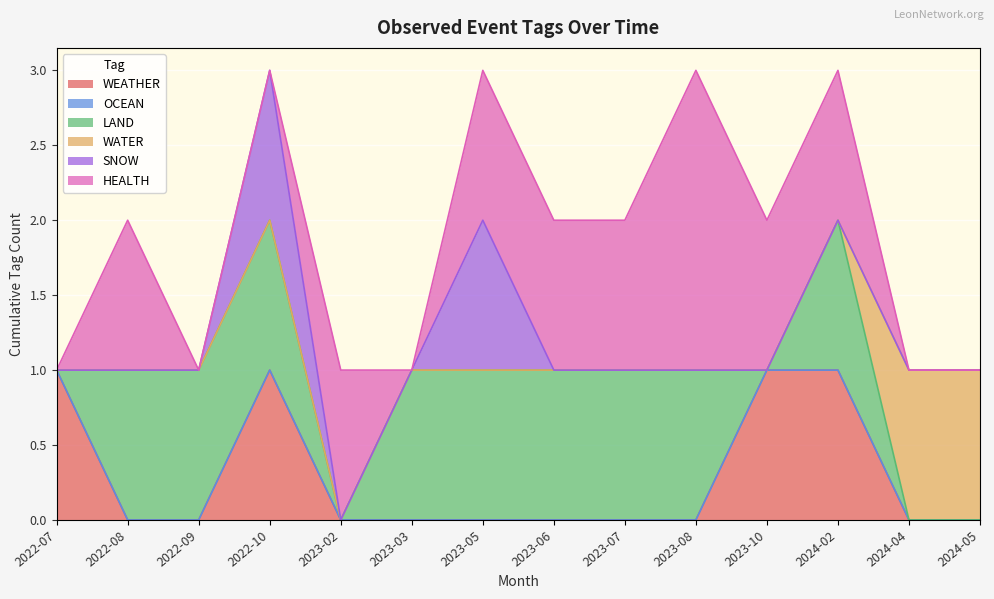

List the labels in order of WATER value, smallest first.

2022-07, 2022-08, 2022-09, 2022-10, 2023-02, 2023-03, 2023-05, 2023-06, 2023-07, 2023-08, 2023-10, 2024-02, 2024-04, 2024-05